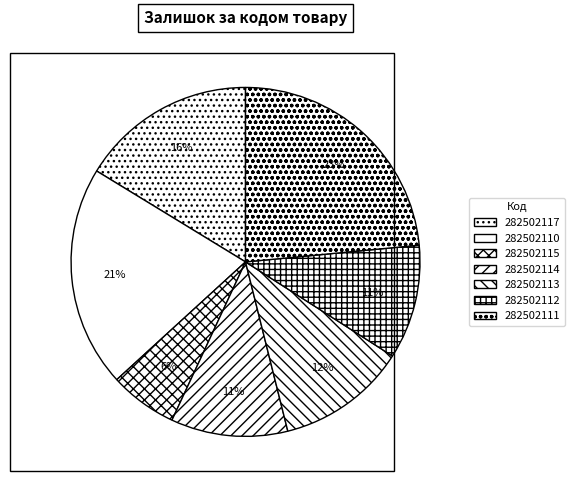

To the nearest percent, what is the average slice percentage?

14%